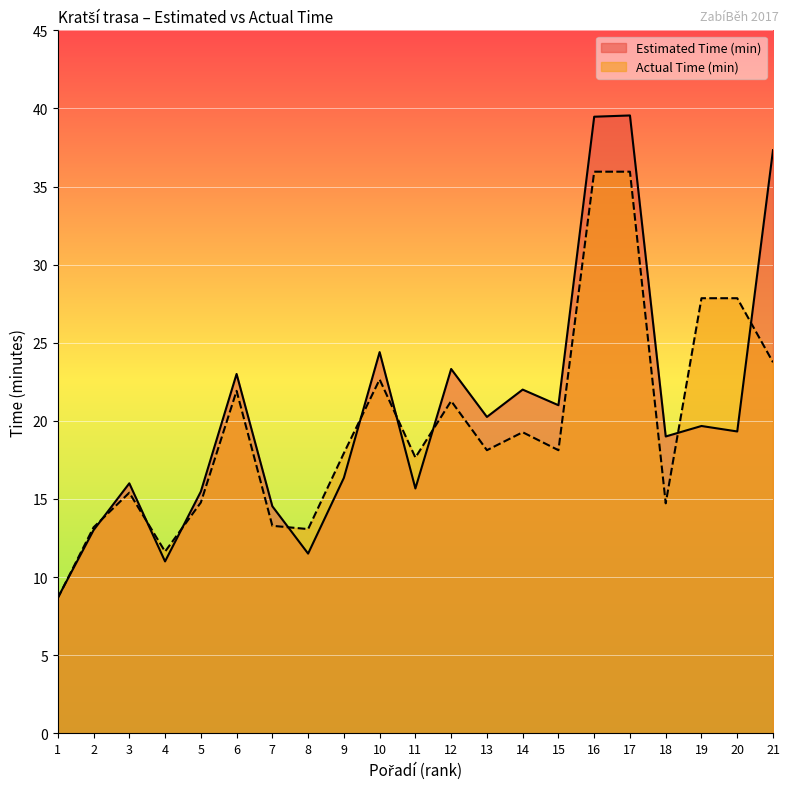

What is the sum of the Actual Time (min) values at 1 and 16?

44.6